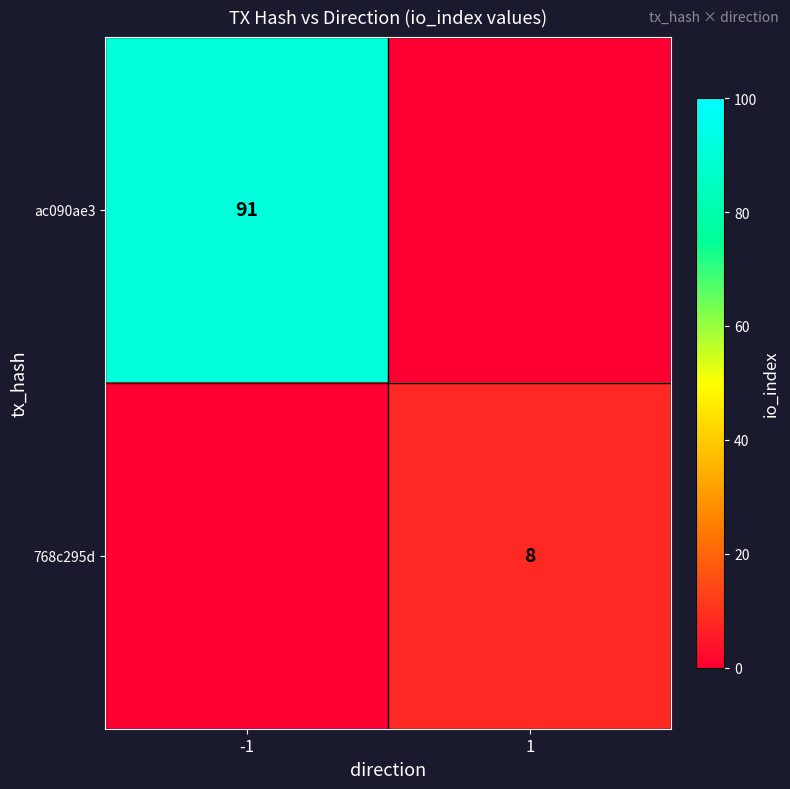

The 768c295d series shows 14 at 1. True or false?

False